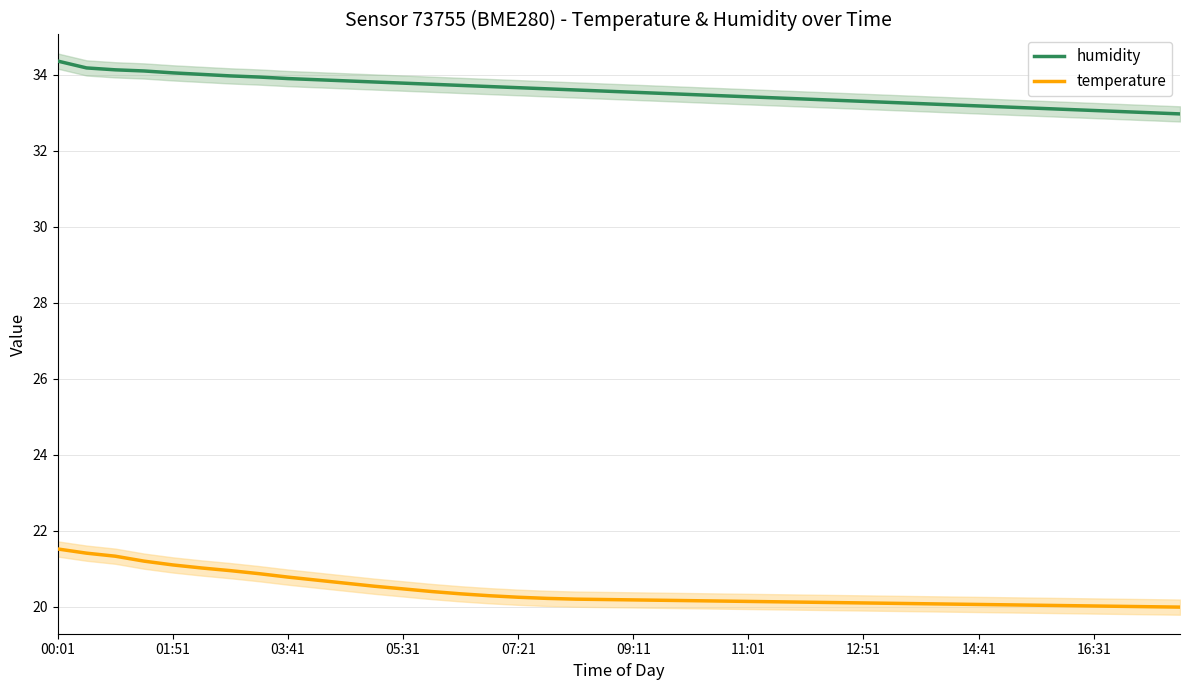

True or false: humidity has a value of 51.9 at 38.

False